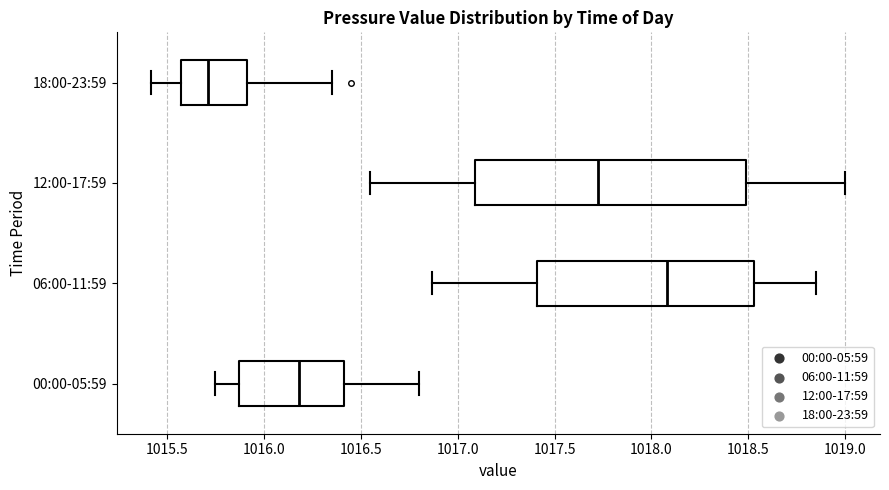

Where is the right edge of the box for 00:00-05:59 on the x-axis? The values are not printed on the chart, so give them approximately, as read against the axis.

1016.40